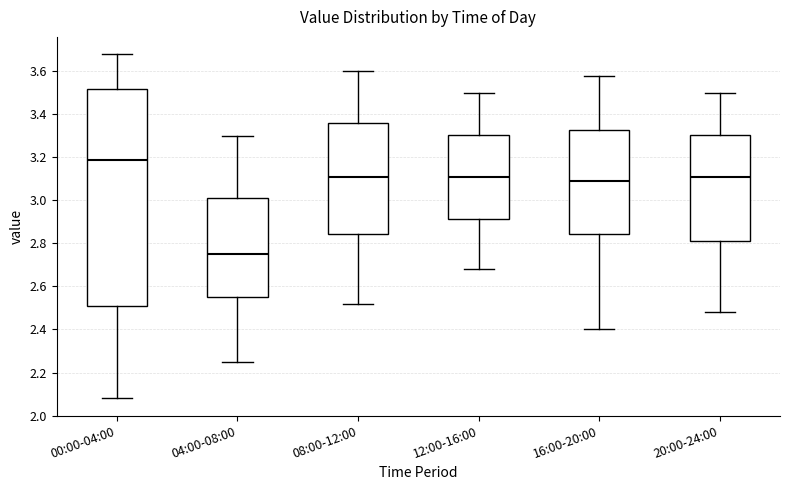

Reading left to right, transcribe this box plot: for each box, give where its median line is, the range the box spans, and where its two whiskers end, as read against the y-axis. The values are not printed on the chart, so give them approximately, as read against the axis.

00:00-04:00: median 3.20, box 2.50 to 3.52, whiskers 2.08 to 3.68
04:00-08:00: median 2.76, box 2.56 to 3.02, whiskers 2.26 to 3.30
08:00-12:00: median 3.12, box 2.84 to 3.36, whiskers 2.52 to 3.60
12:00-16:00: median 3.12, box 2.92 to 3.30, whiskers 2.68 to 3.50
16:00-20:00: median 3.10, box 2.84 to 3.32, whiskers 2.40 to 3.58
20:00-24:00: median 3.12, box 2.82 to 3.30, whiskers 2.48 to 3.50